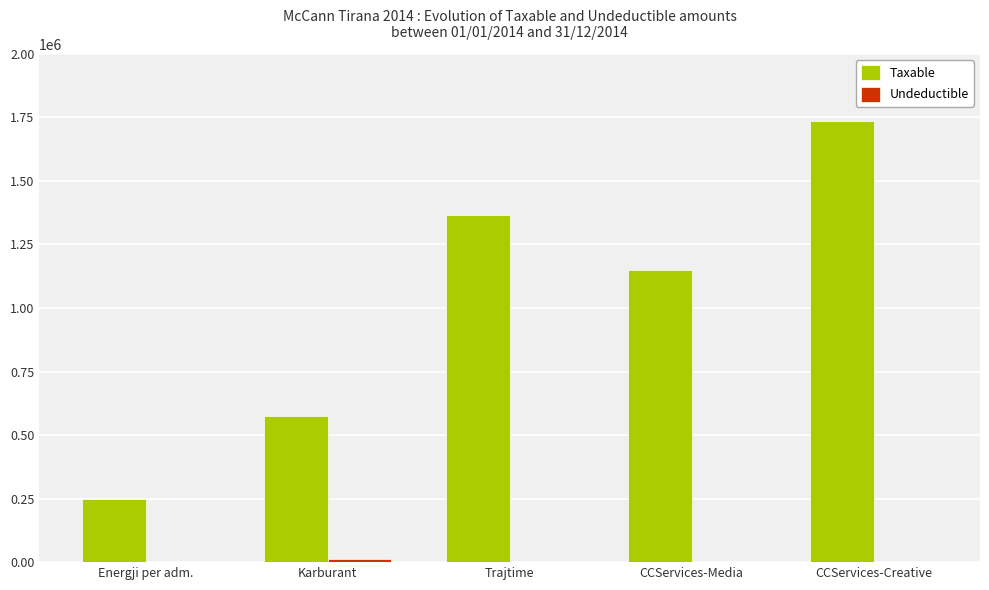

The Taxable series shows 1149043.7 at CCServices-Media. True or false?

True